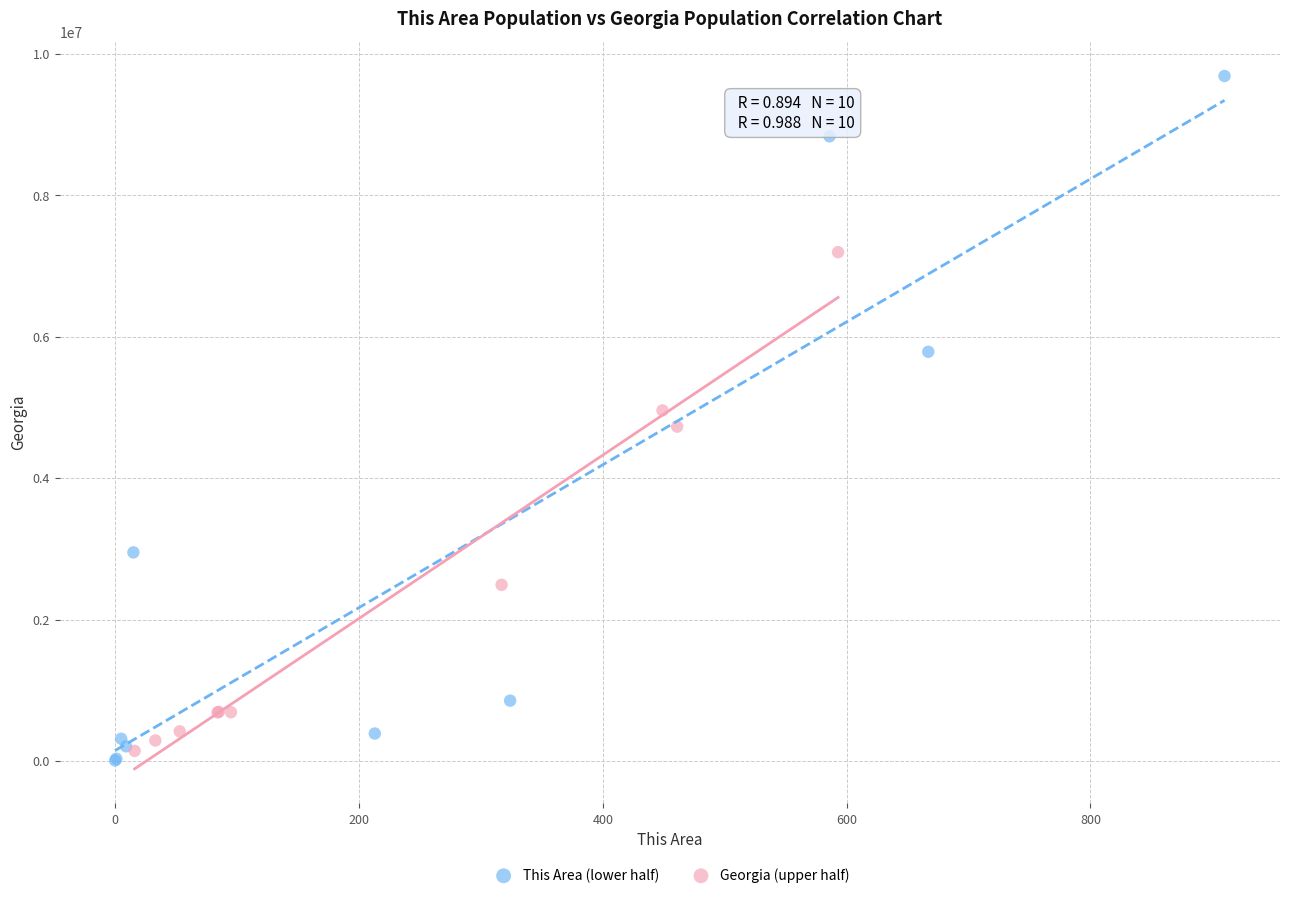

Which series has the largest Y range (max minus min)?

This Area (lower half)